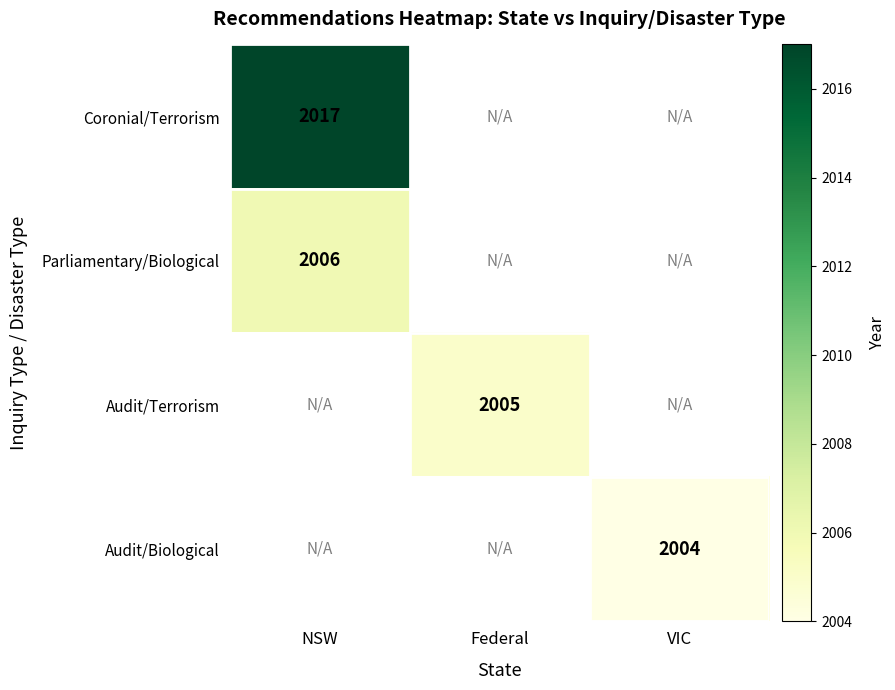

True or false: Parliamentary/Biological has a value of 2006 at NSW.

True